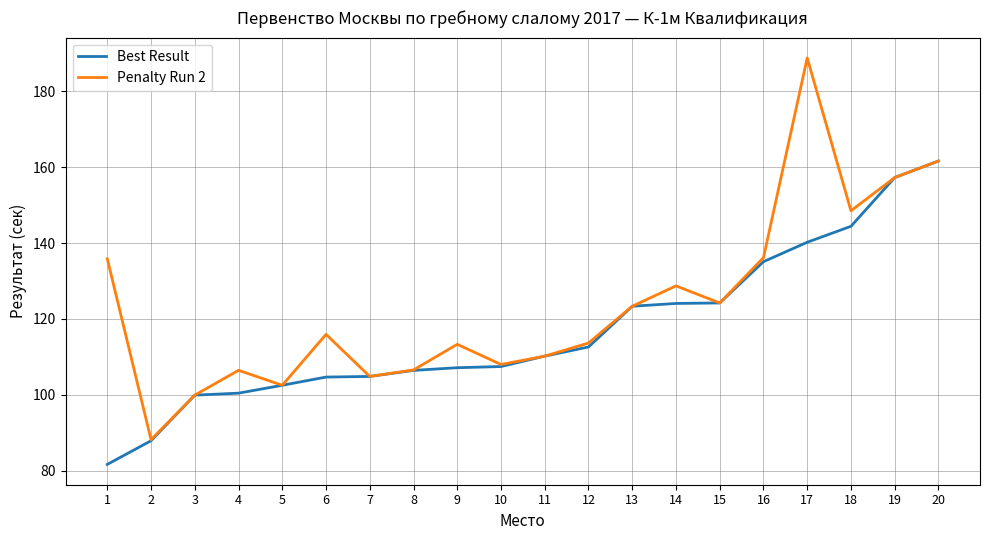

What is the difference between the second highest and second lowest values in the Best Result series?

69.4